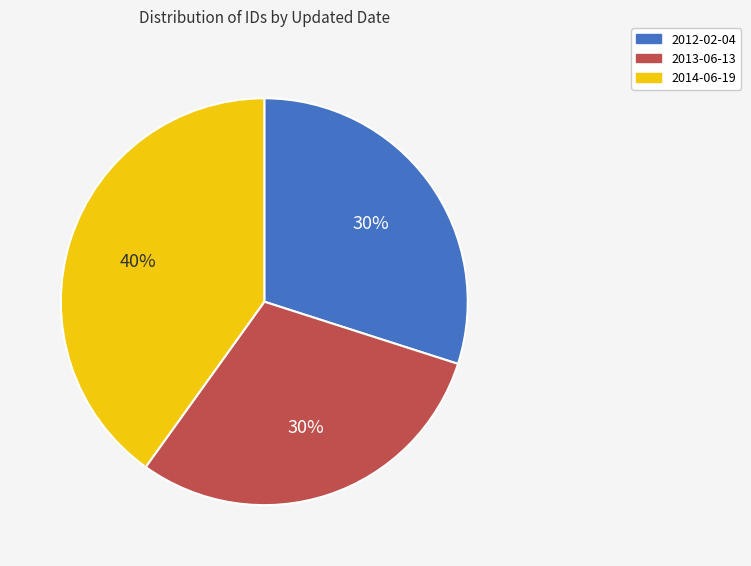

How many segments does this pie chart have?

3